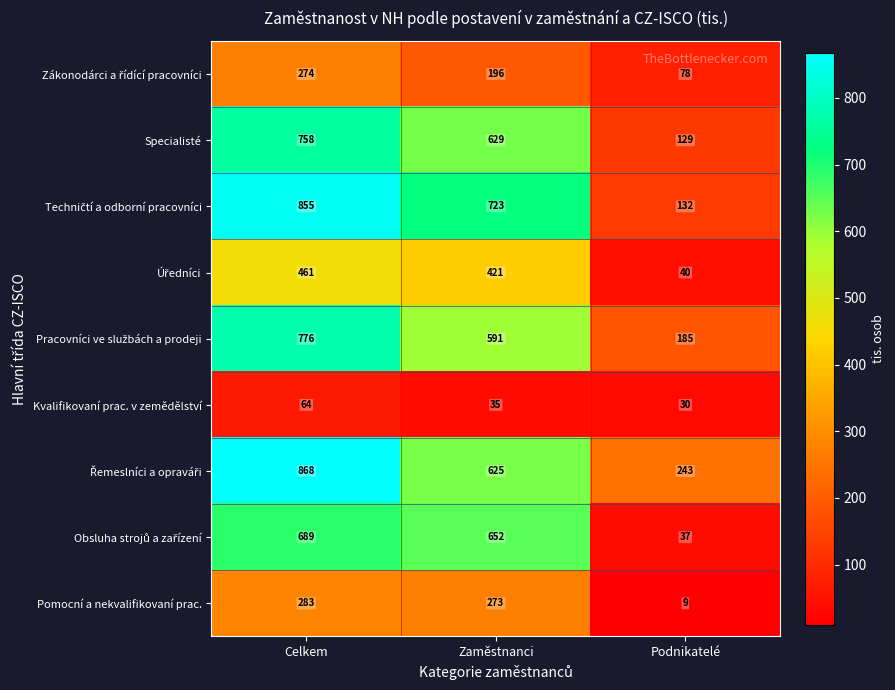

At which category is the sum across all series the highest?

Celkem